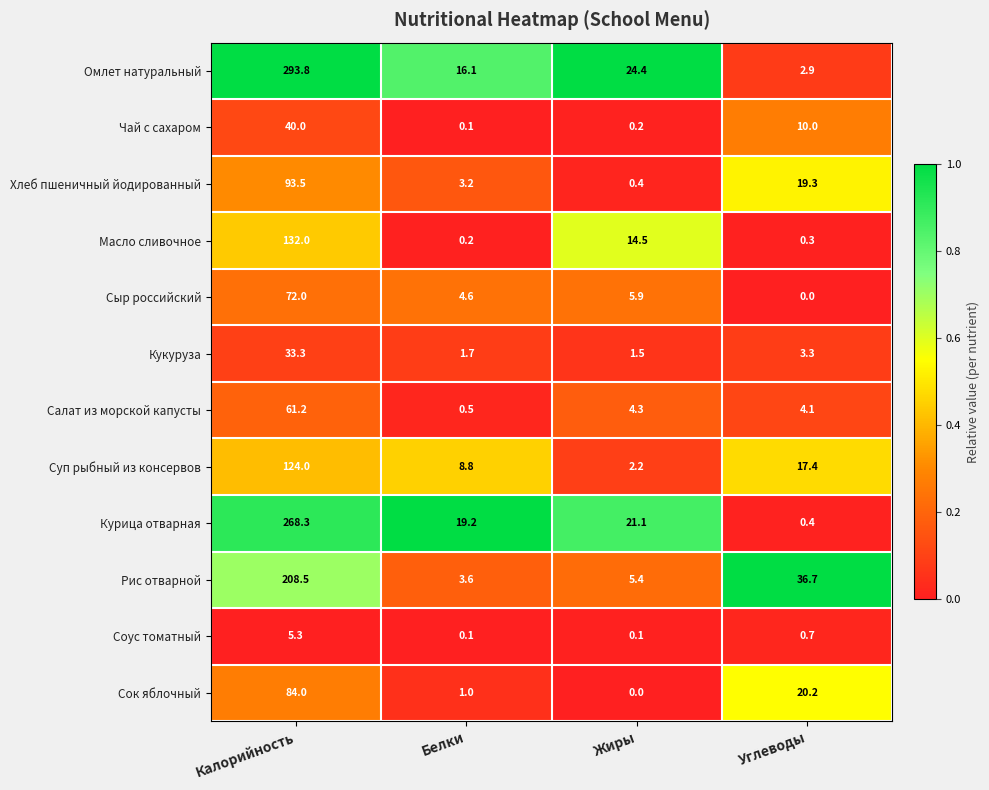

At which category is the sum across all series the highest?

Калорийность